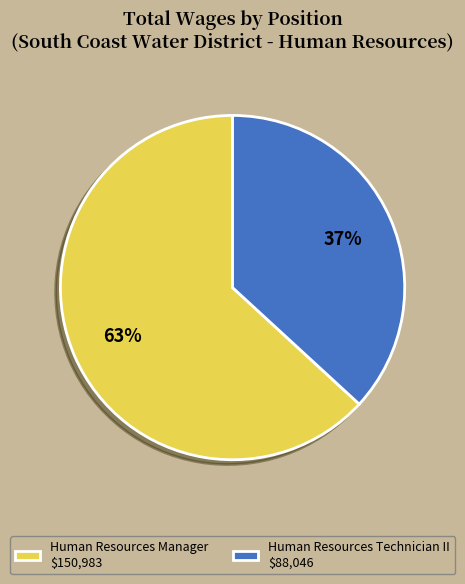

What percentage is the Human Resources Technician II slice, to the nearest percent?

37%